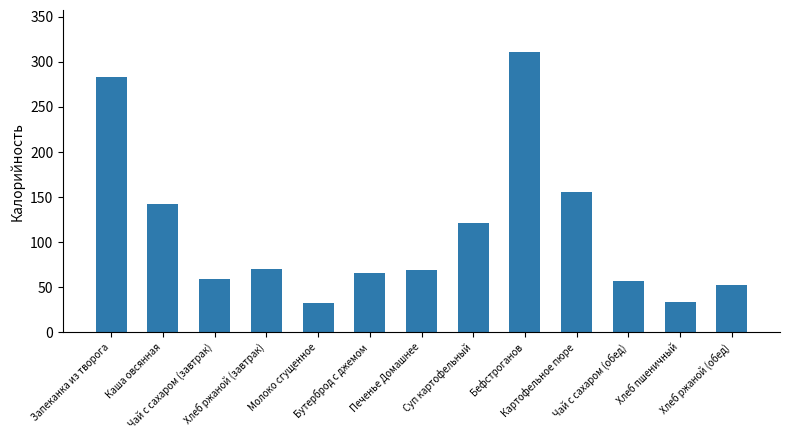

What is the sum of all values?

1453.6